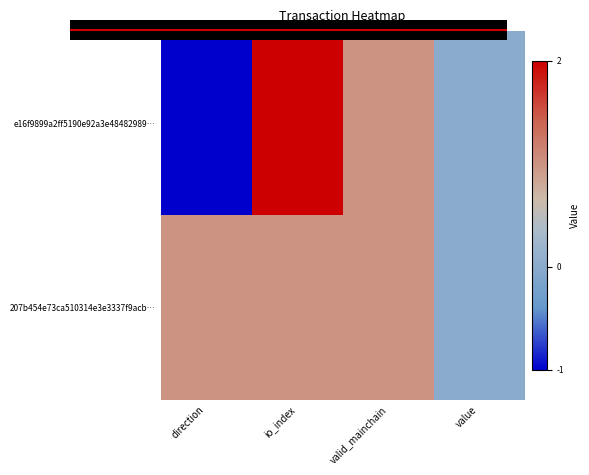

What is the smallest value displayed?

-1